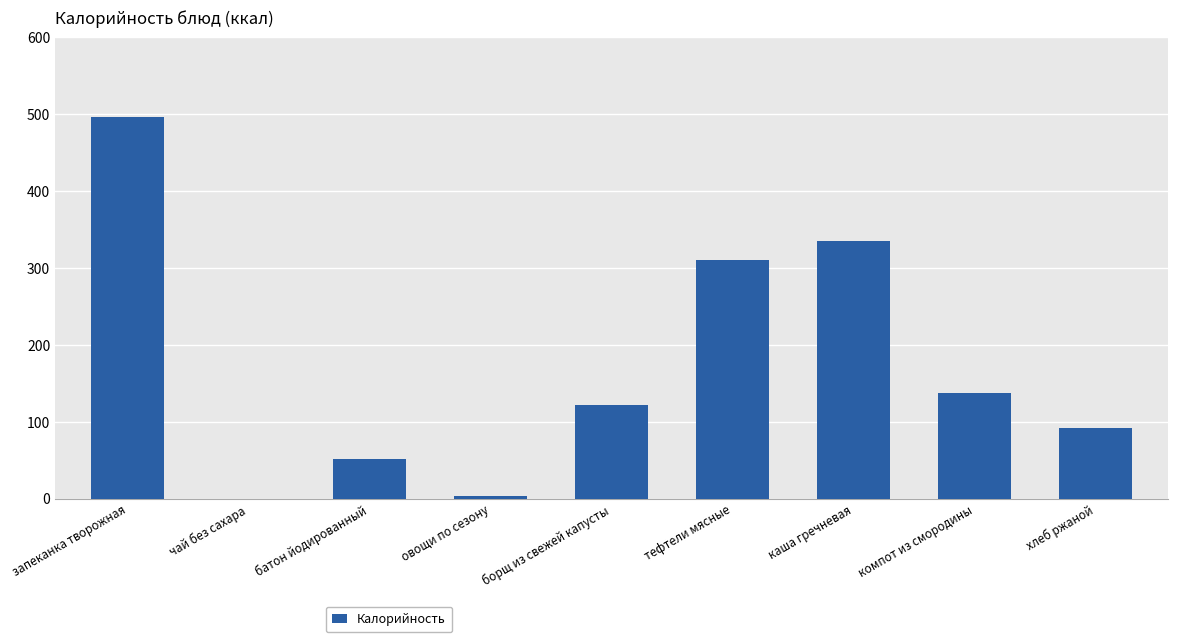

At which label is the value closest to 248?

тефтели мясные